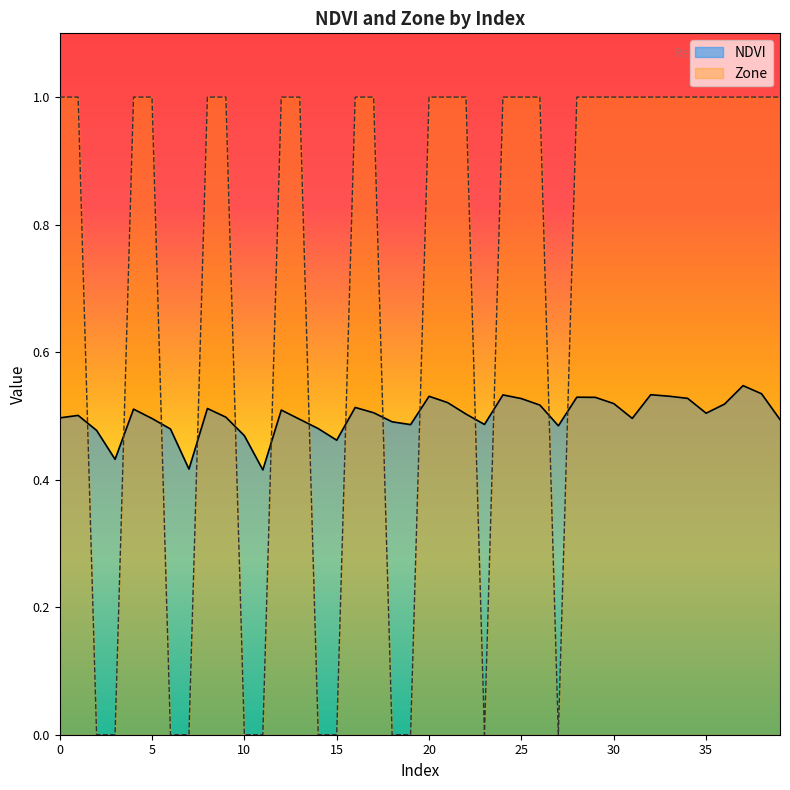

At how many categories does at least one series exceed 0?

40